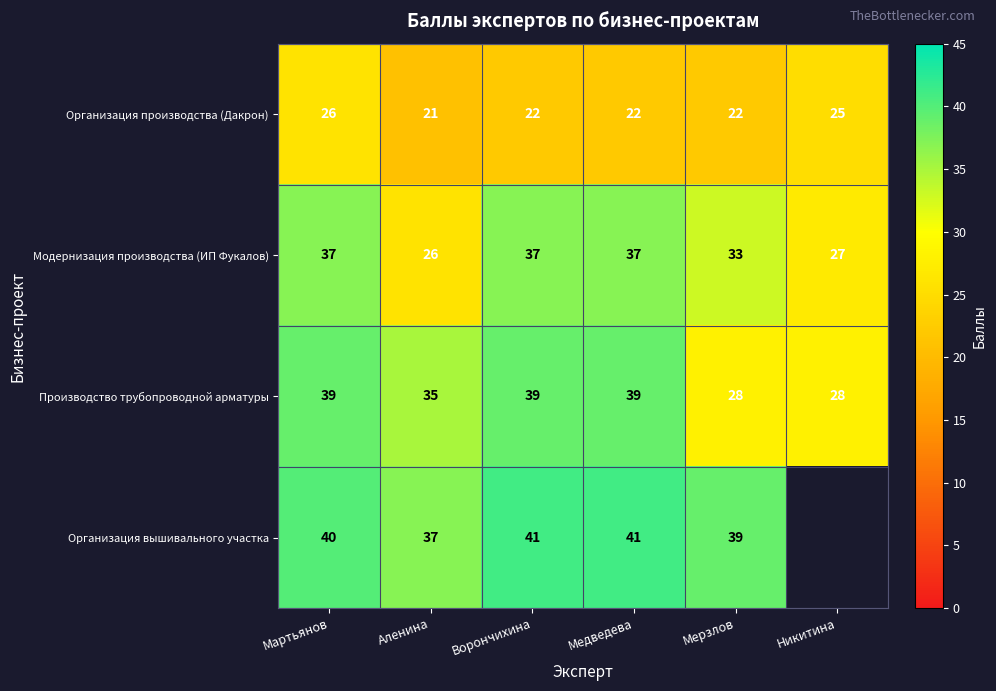

What is the greatest value displayed?

41.0